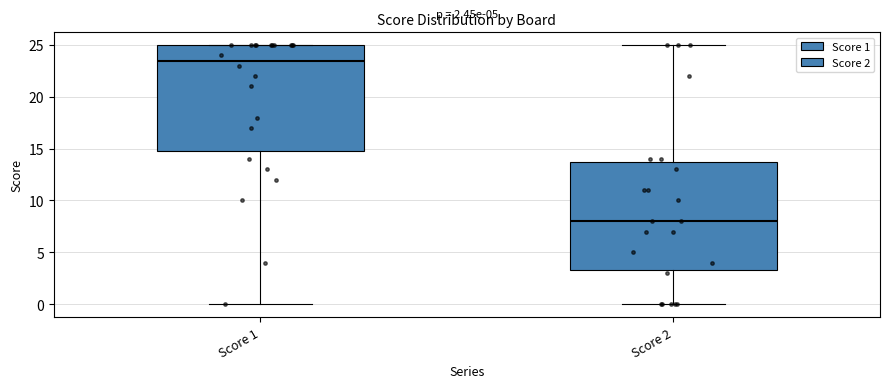

Which box's median line is the highest?

Score 1